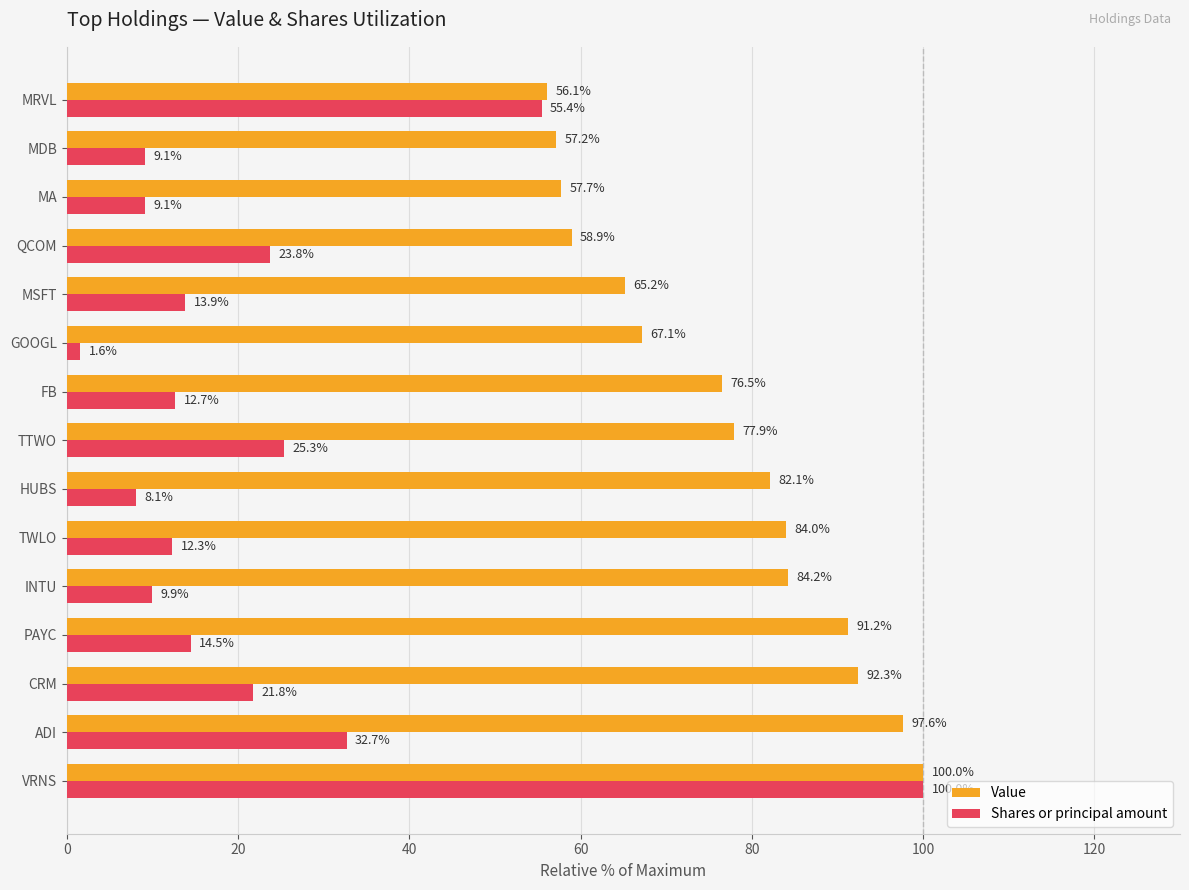

Which series has the largest range (max minus min)?

Shares or principal amount